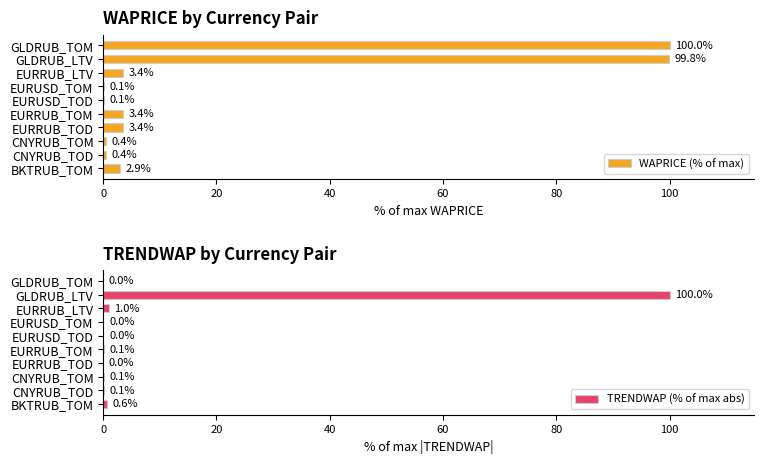

Read the WAPRICE (% of max) value at CNYRUB_TOM.

0.4